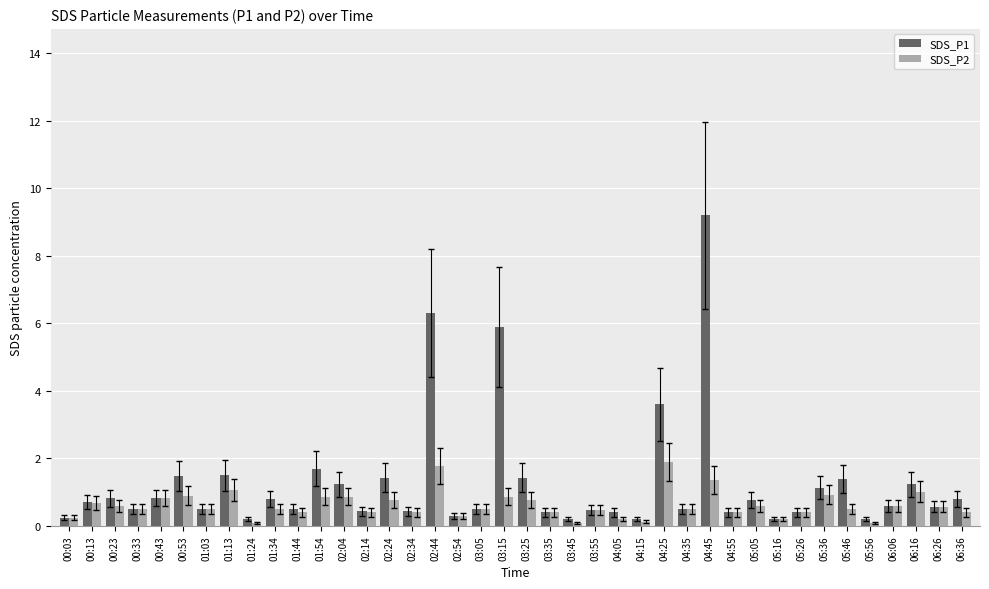

Between 04:25 and 06:16, which series saw the biggest shift?

SDS_P1